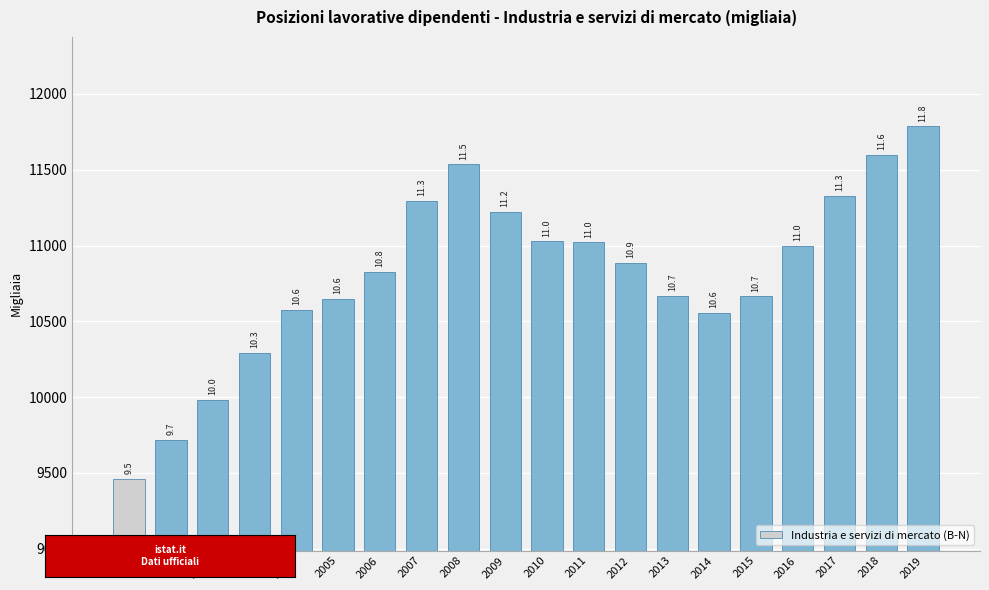

True or false: the data shows 10885.7 at 2012.

True